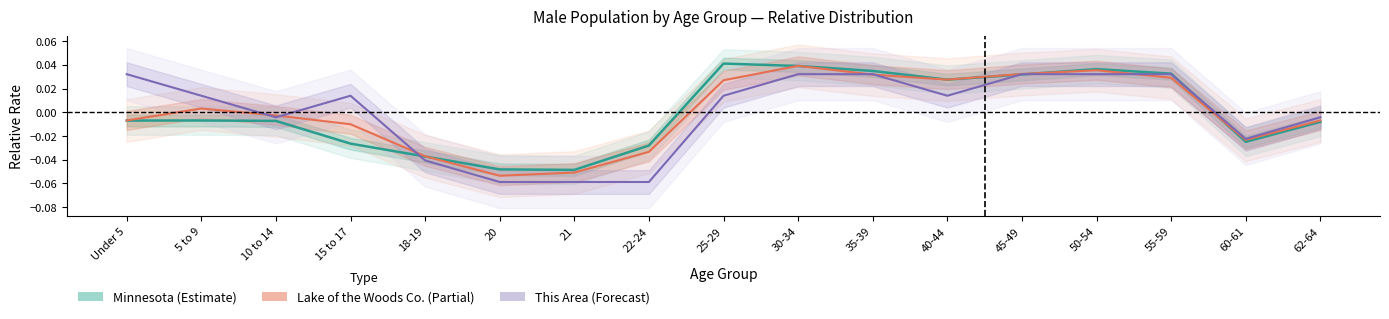

Which series has the largest total across all categories?

Lake of the Woods County